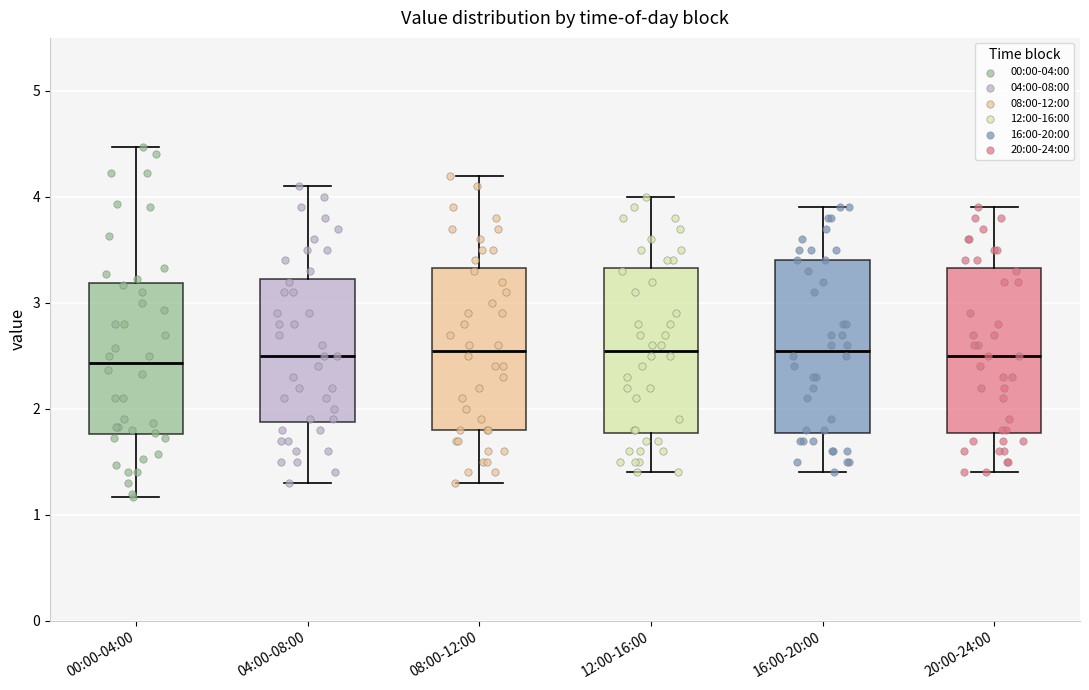

Where does the median line of the box for 20:00-24:00 sit on the y-axis? The values are not printed on the chart, so give them approximately, as read against the axis.

2.5